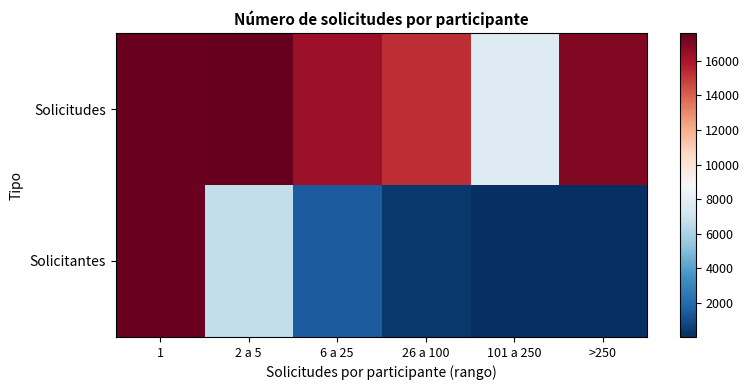

Reading left to right, extract all data points from this chart.

Solicitudes: 1=17506	2 a 5=17608	6 a 25=16351	26 a 100=15323	101 a 250=7659	>250=16969
Solicitantes: 1=17506	2 a 5=6670	6 a 25=1500	26 a 100=339	101 a 250=49	>250=25